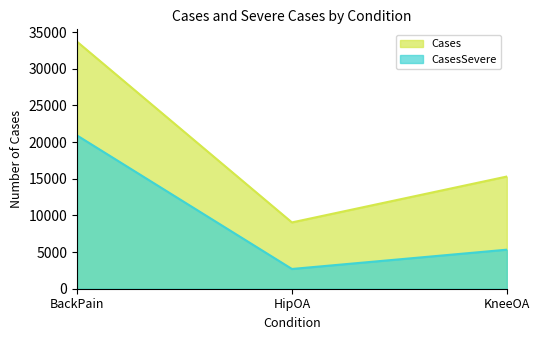

The value of Cases at HipOA is 5885. True or false?

False